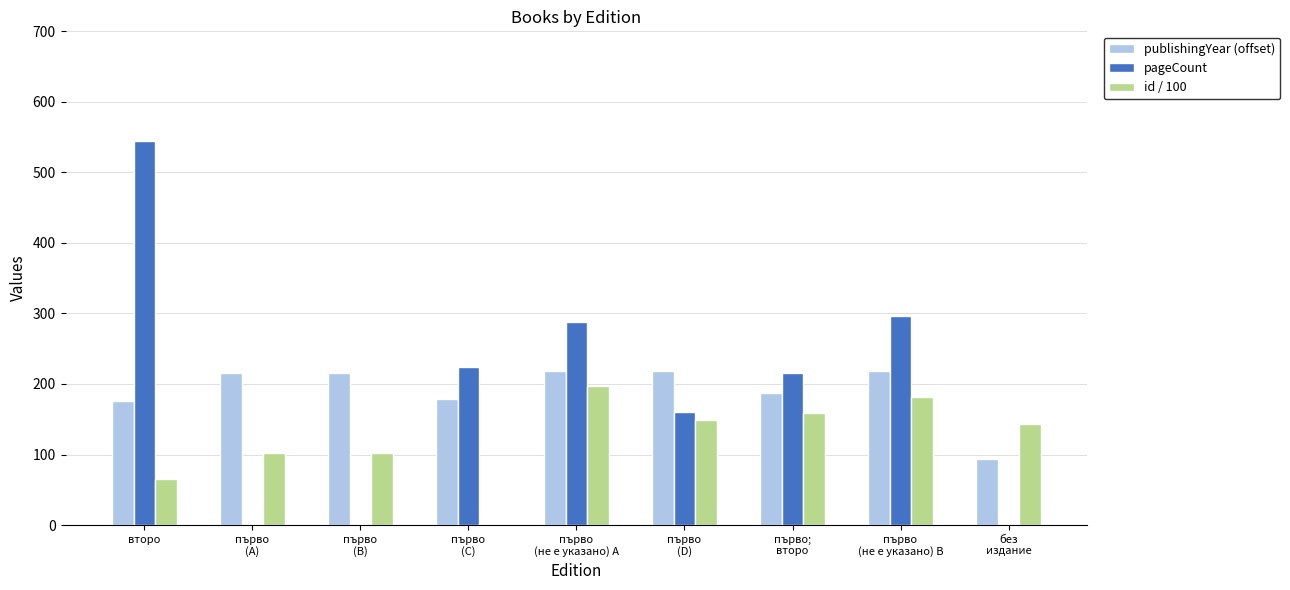

Between първо
(B) and първо
(не е указано) B, which series saw the biggest shift?

pageCount